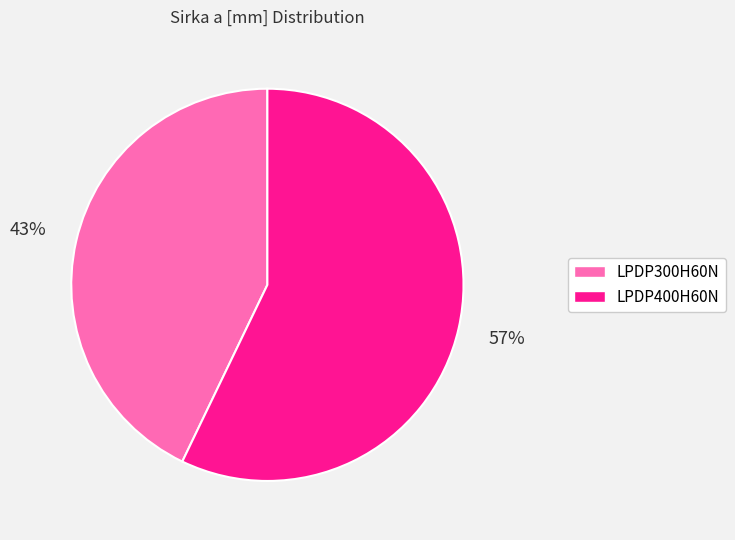

Rank the categories by value from lowest to highest.

LPDP300H60N, LPDP400H60N